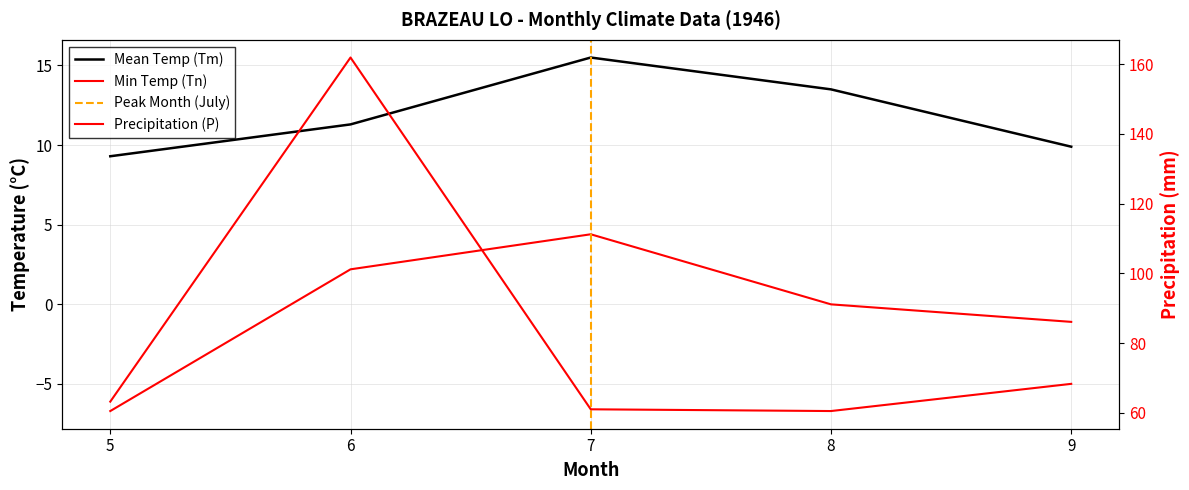

What is the difference between the highest and lowest values at 6?

159.7